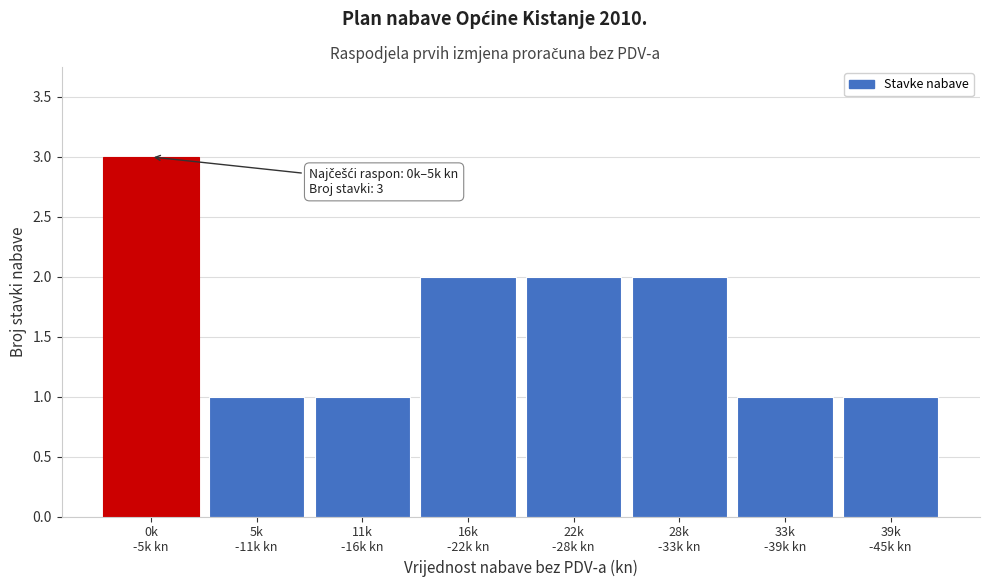

Reading right to left, extract all data points from this chart.

1	1	2	2	2	1	1	3